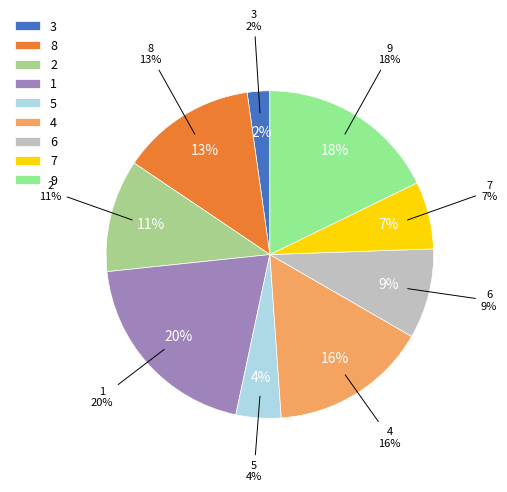

Is there a majority slice in this chart?

No